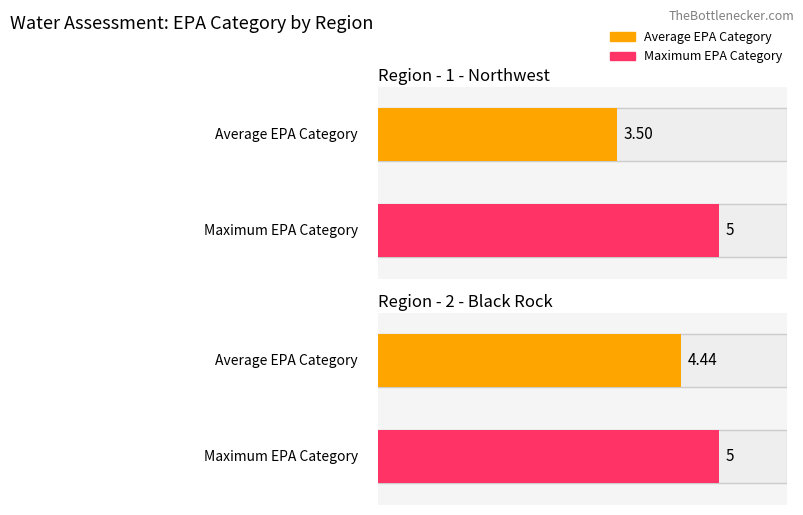

True or false: Category 2 has a value of 4.0 at NV01-NW-10.

False